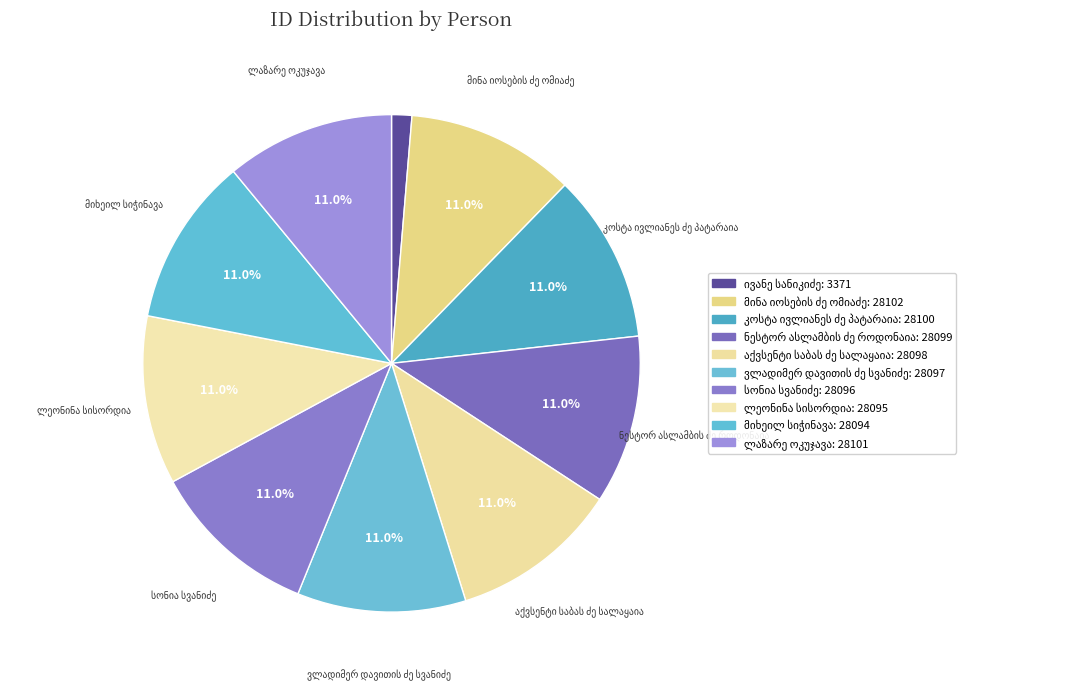

Which category has the biggest portion of the pie?

მინა იოსების ძე ომიაძე